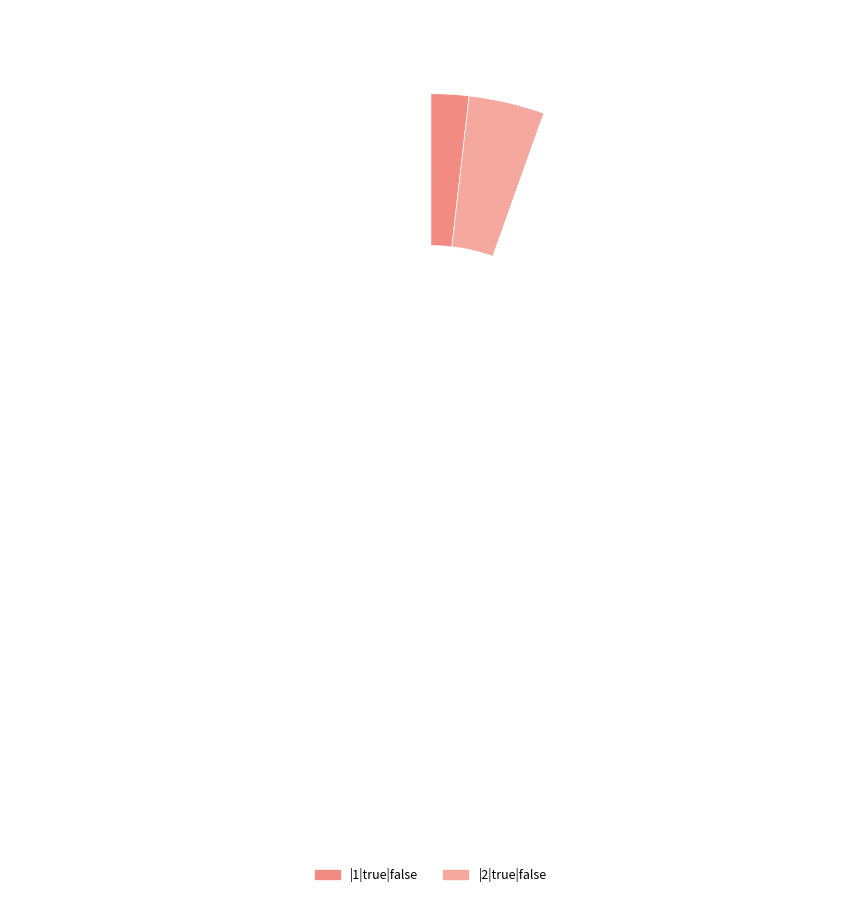

How many slices are in this pie chart?

10